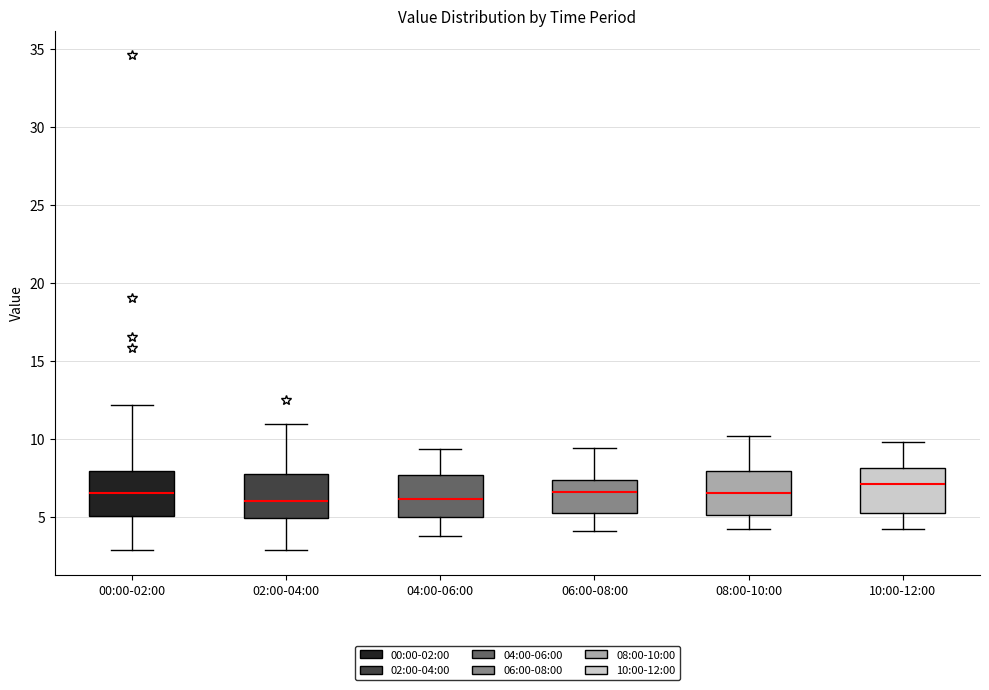

Where does the median line of the box for 08:00-10:00 sit on the y-axis? The values are not printed on the chart, so give them approximately, as read against the axis.

6.5